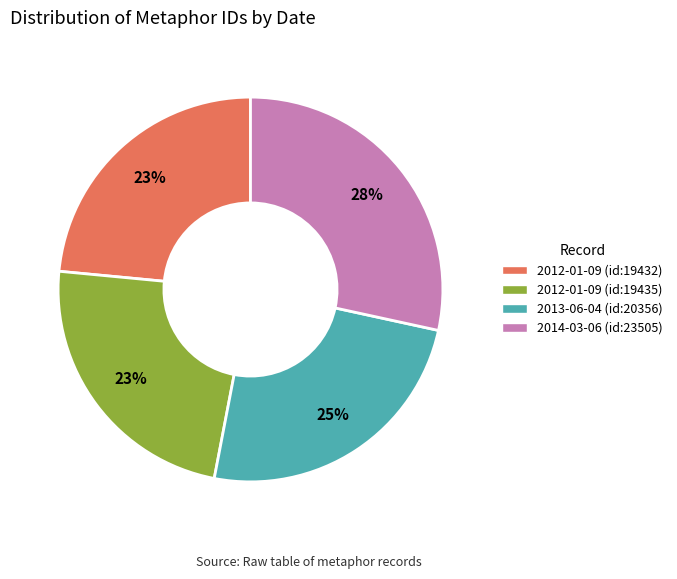

To the nearest percent, what is the combined percentage of 2012-01-09 (id:19432) and 2013-06-04 (id:20356)?

48%